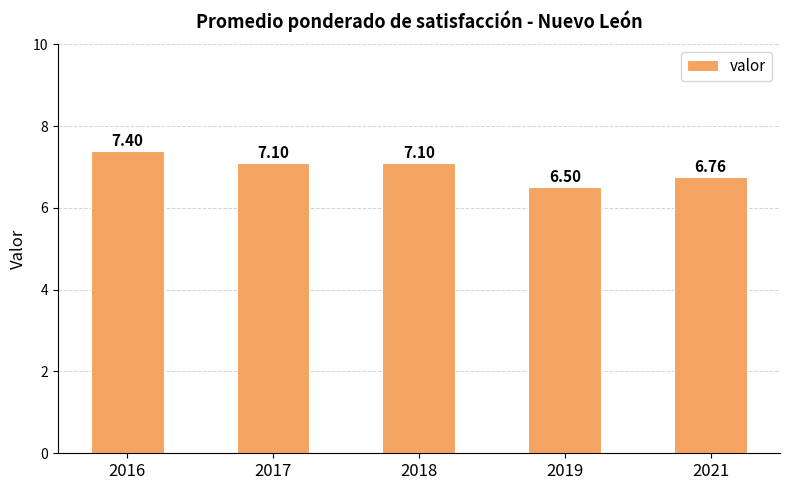

Count the number of values greater than 7.

3